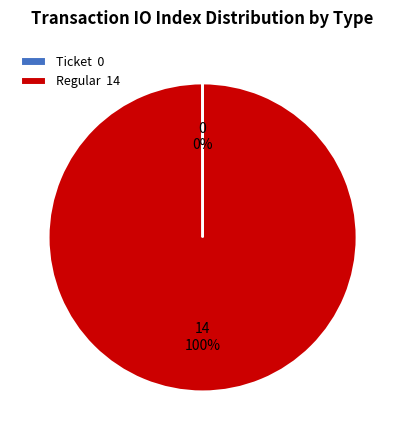

To the nearest percent, what is the difference between the largest and smallest slice percentages?

100%